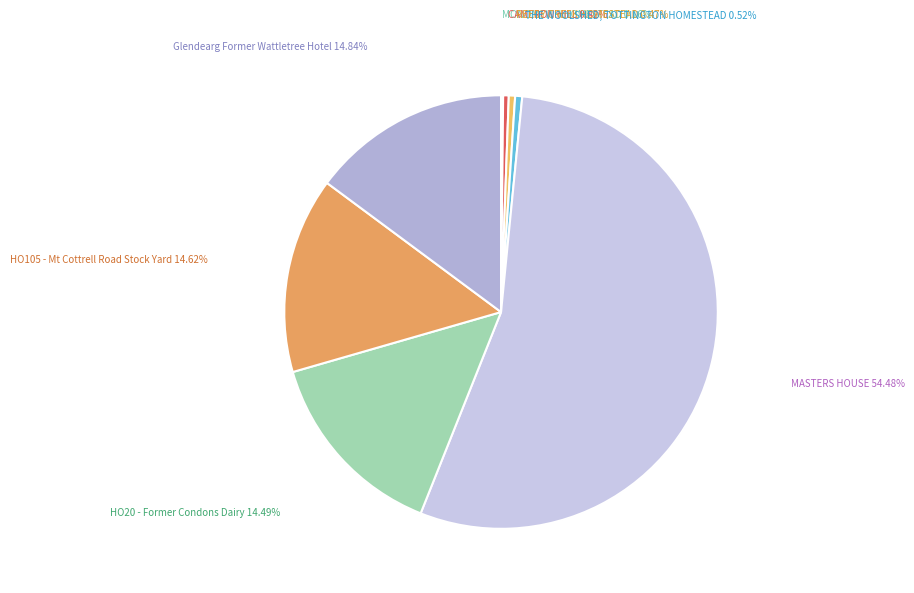

Which slice represents more than half of the pie?

MASTERS HOUSE